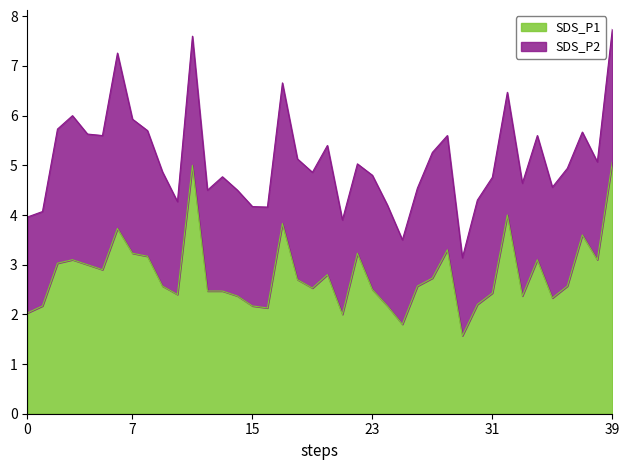

How many points are higher than both their immediate neighbors (excluding endpoints)?

10